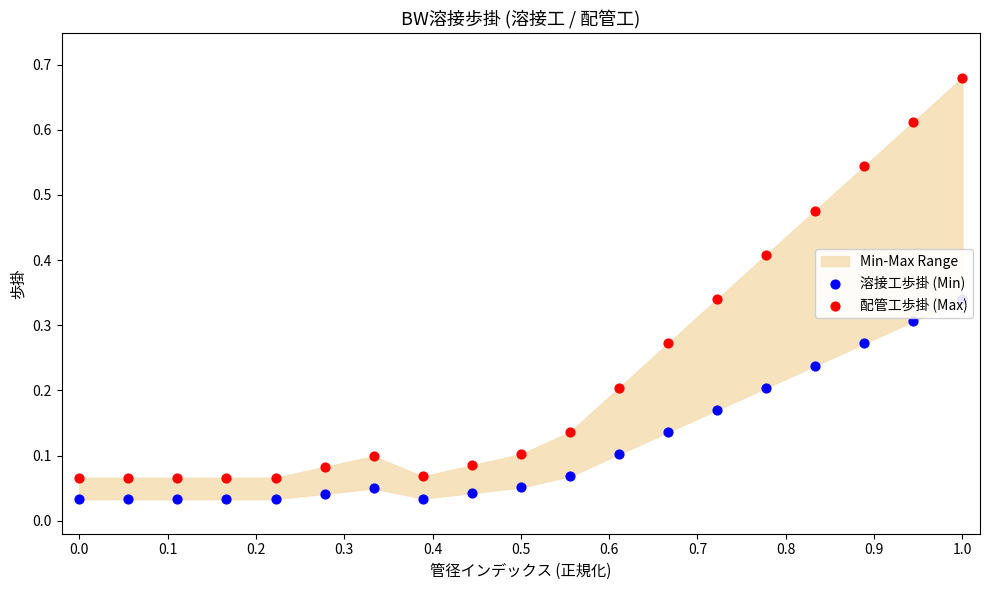

Which series contains the highest Y value?

配管工歩掛 (Max)